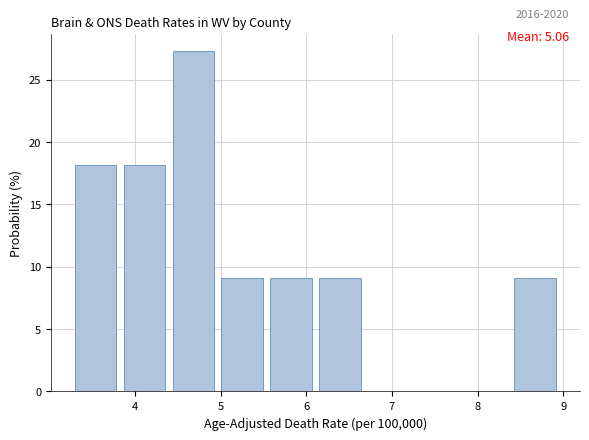

Which range on the x-axis has the tallest bar?

4.44 to 5.01